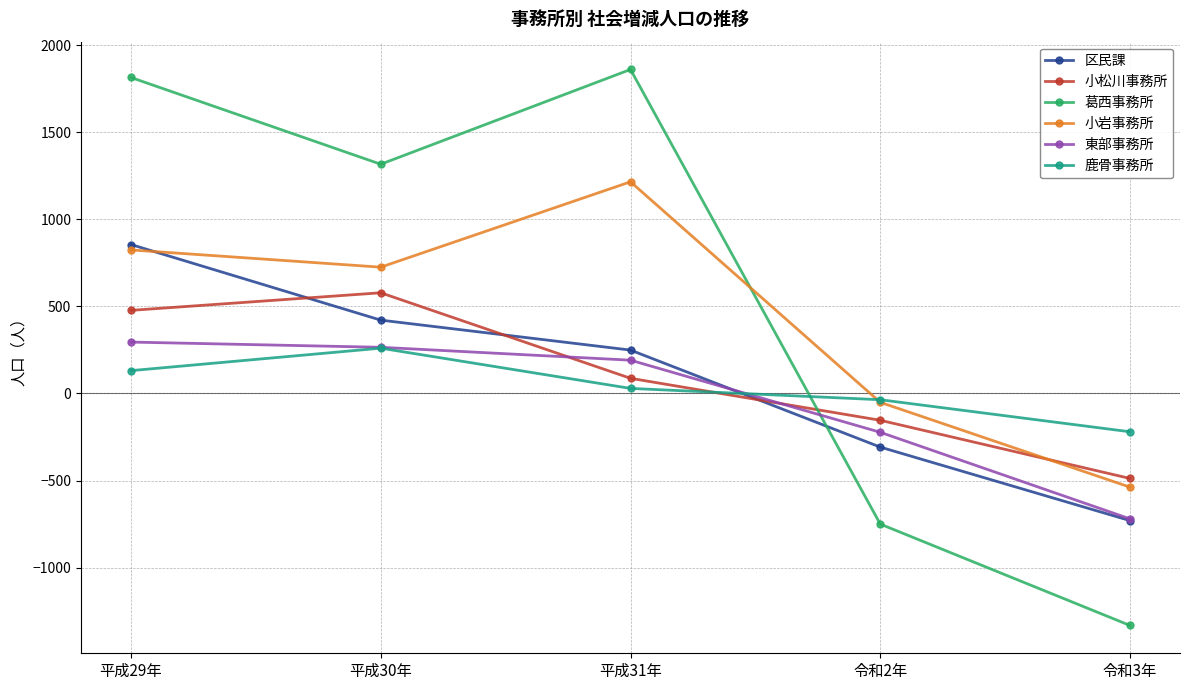

Which series has the widest spread of values?

葛西事務所